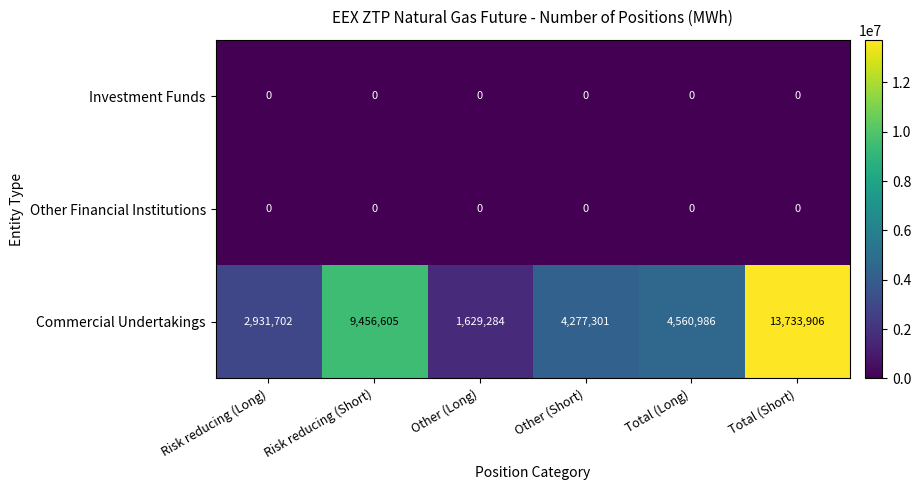

Reading right to left, what are all the values shown in this chart?

Investment Funds: 0	0	0	0	0	0
Other Financial Institutions: 0	0	0	0	0	0
Commercial Undertakings: 13733906	4560986	4277301	1629284	9456605	2931702